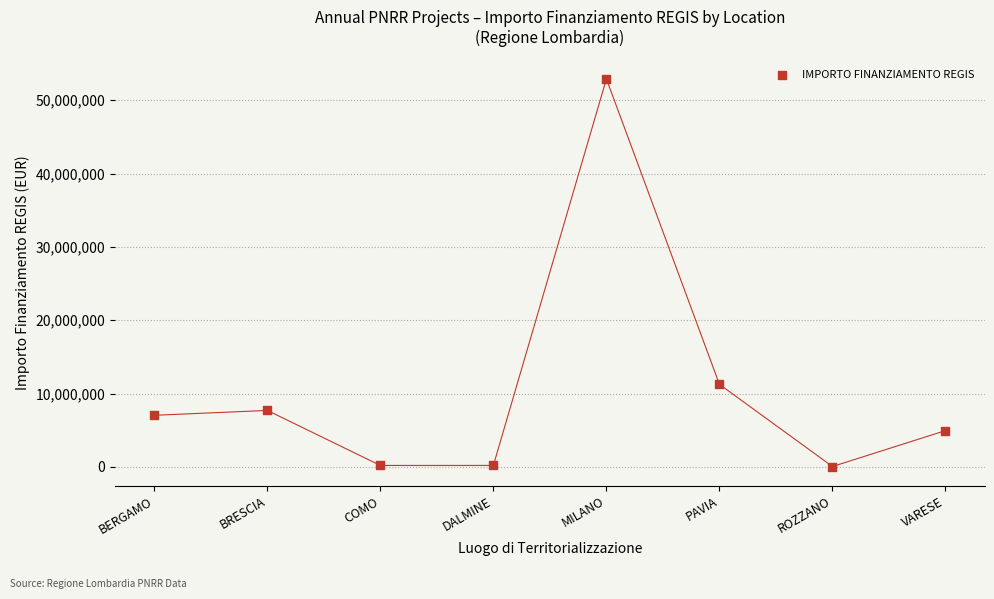

What Y value in the scatter plot is closest to 26477414?

11263882.0